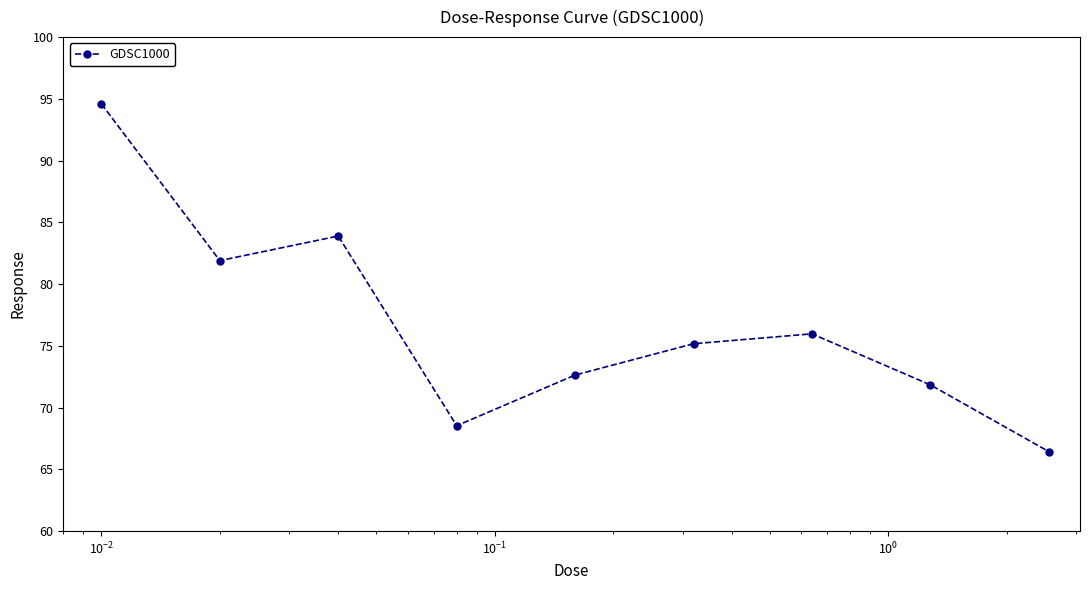

What is the value of the 9th point from the left?

66.4